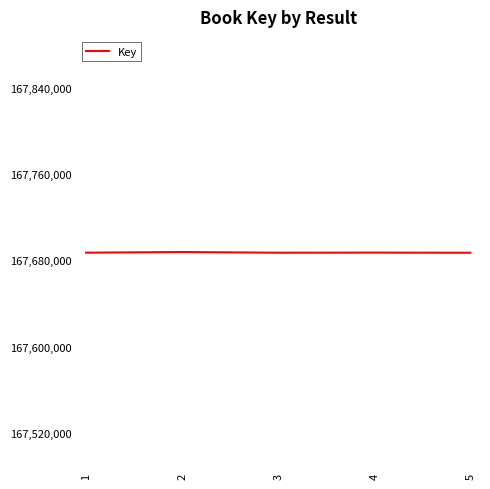

What is the greatest value displayed?

167687828